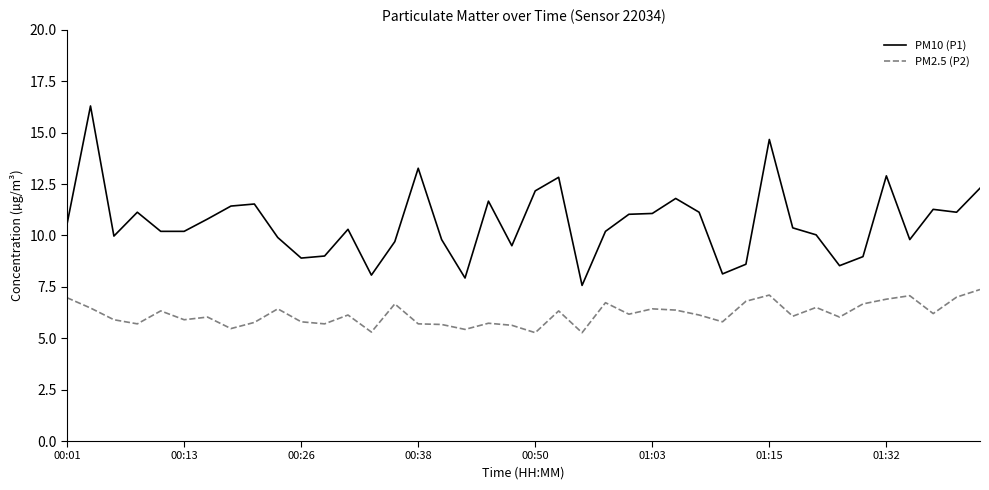

What is the difference between the maximum and second lowest values in the PM10 (P1) series?

8.4